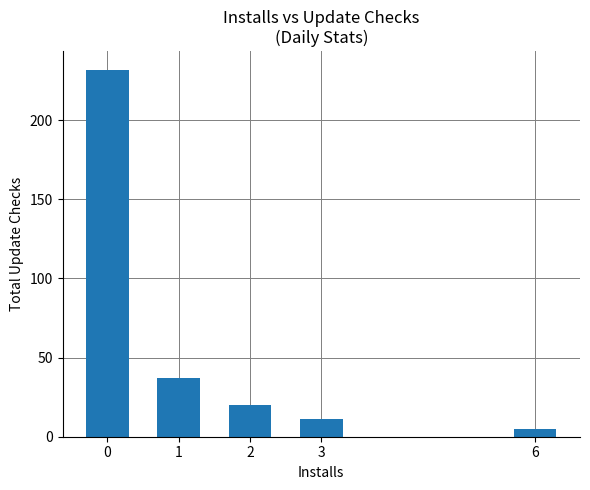

At which label is the value closest to 118?

1